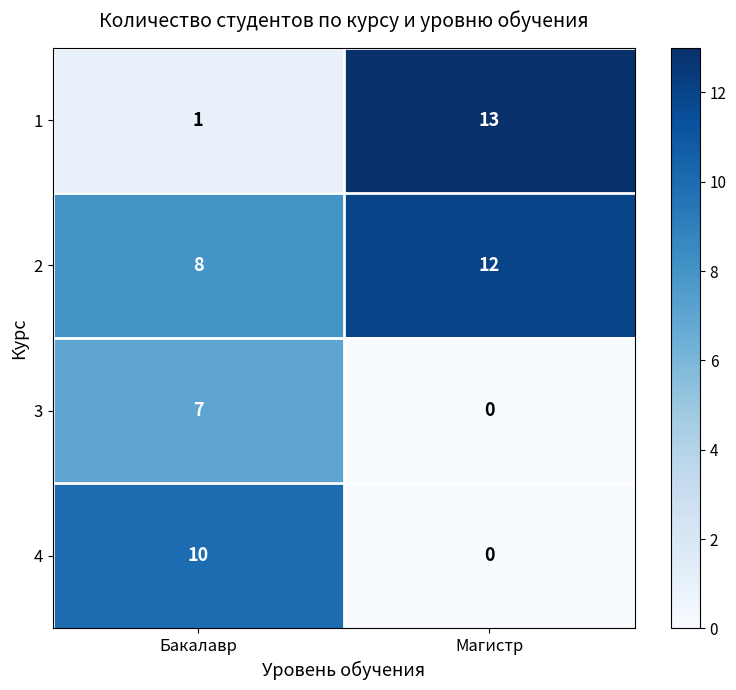

The 2 series shows 12 at Магистр. True or false?

True